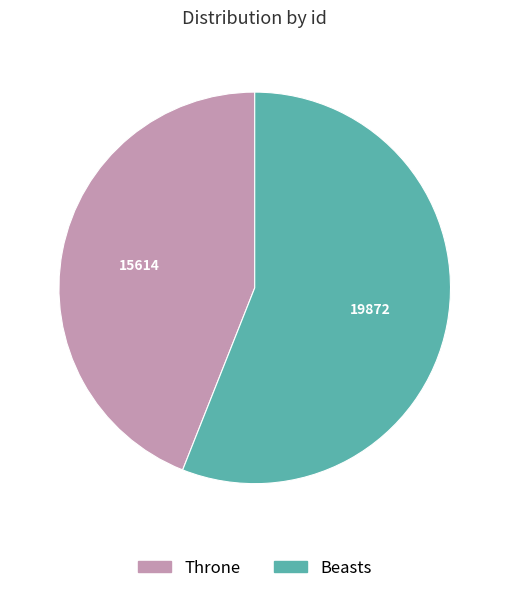

Is there any slice that represents more than half of the pie?

Yes